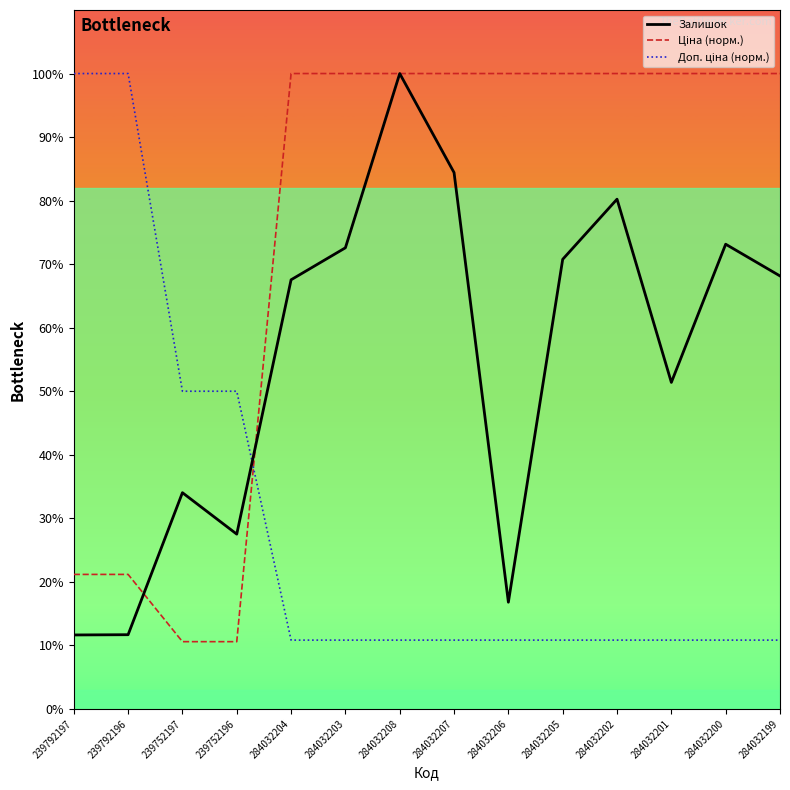

The value of Залишок at 284032207 is 84.4. True or false?

True